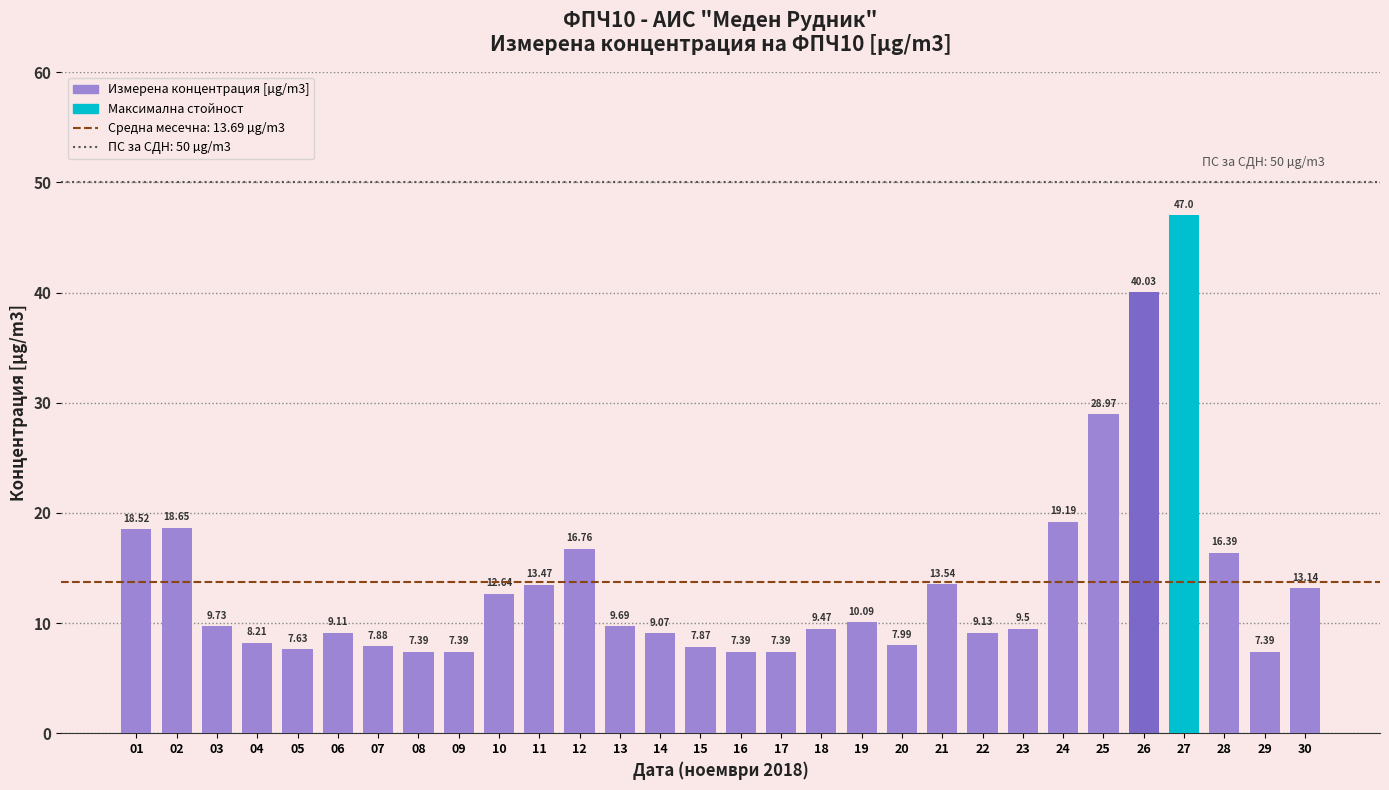

How many categories are shown in the chart?

30